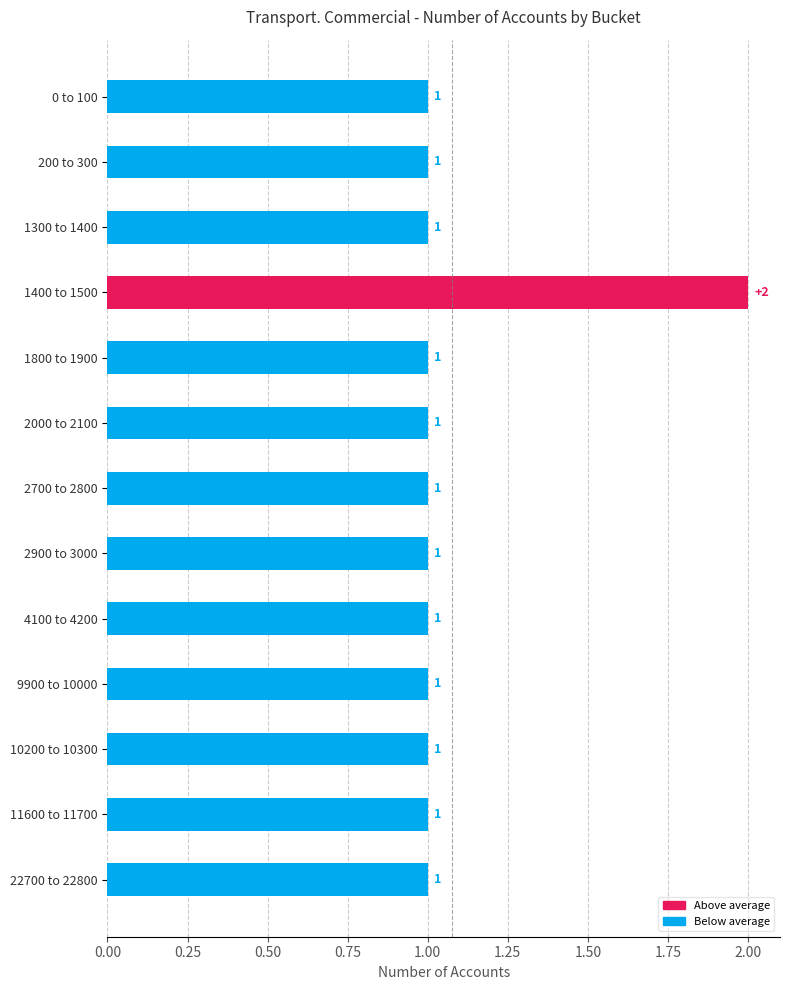

What is the label of the 5th bar from the bottom?

4100 to 4200